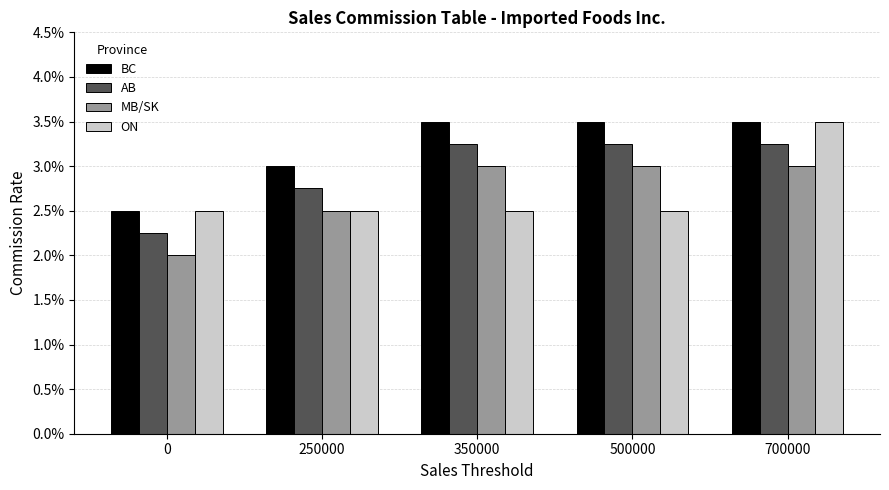

Between 350000 and 700000, which series saw the biggest shift?

ON